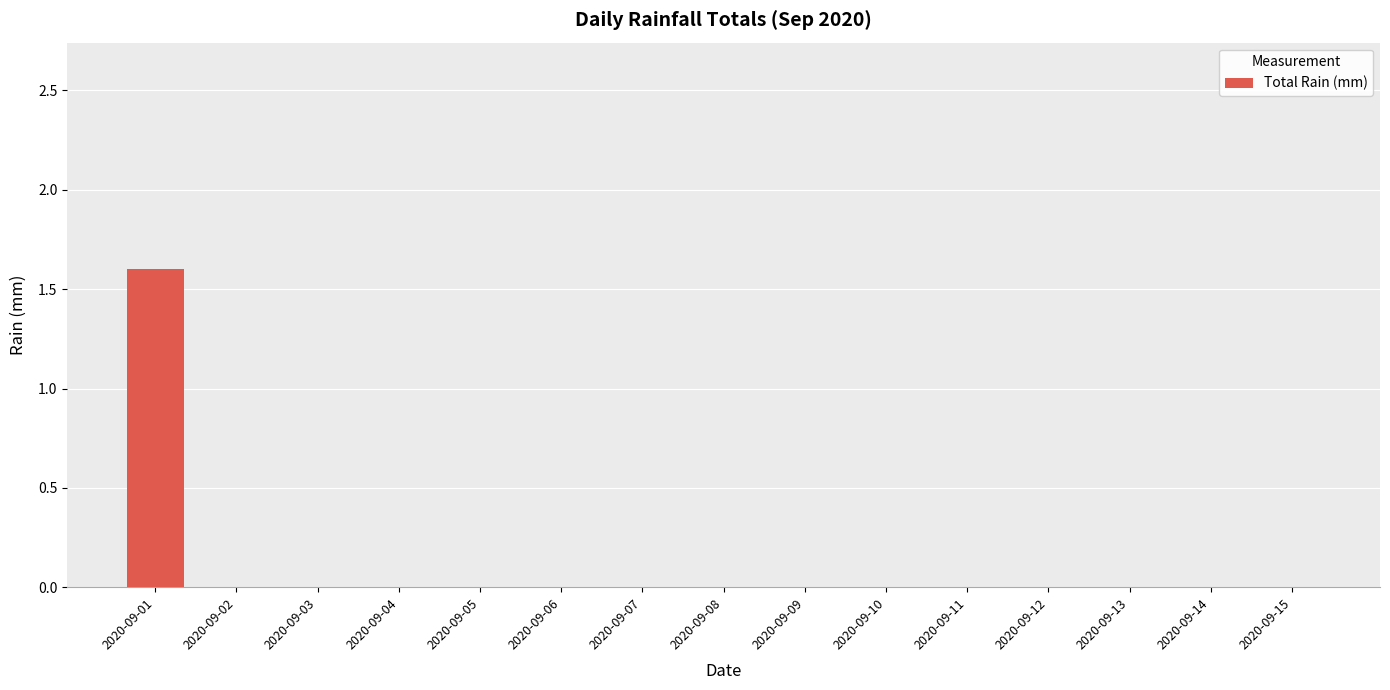

Reading right to left, what are all the values shown in this chart?

2020-09-15=0.0	2020-09-14=0.0	2020-09-13=0.0	2020-09-12=0.0	2020-09-11=0.0	2020-09-10=0.0	2020-09-09=0.0	2020-09-08=0.0	2020-09-07=0.0	2020-09-06=0.0	2020-09-05=0.0	2020-09-04=0.0	2020-09-03=0.0	2020-09-02=0.0	2020-09-01=1.6